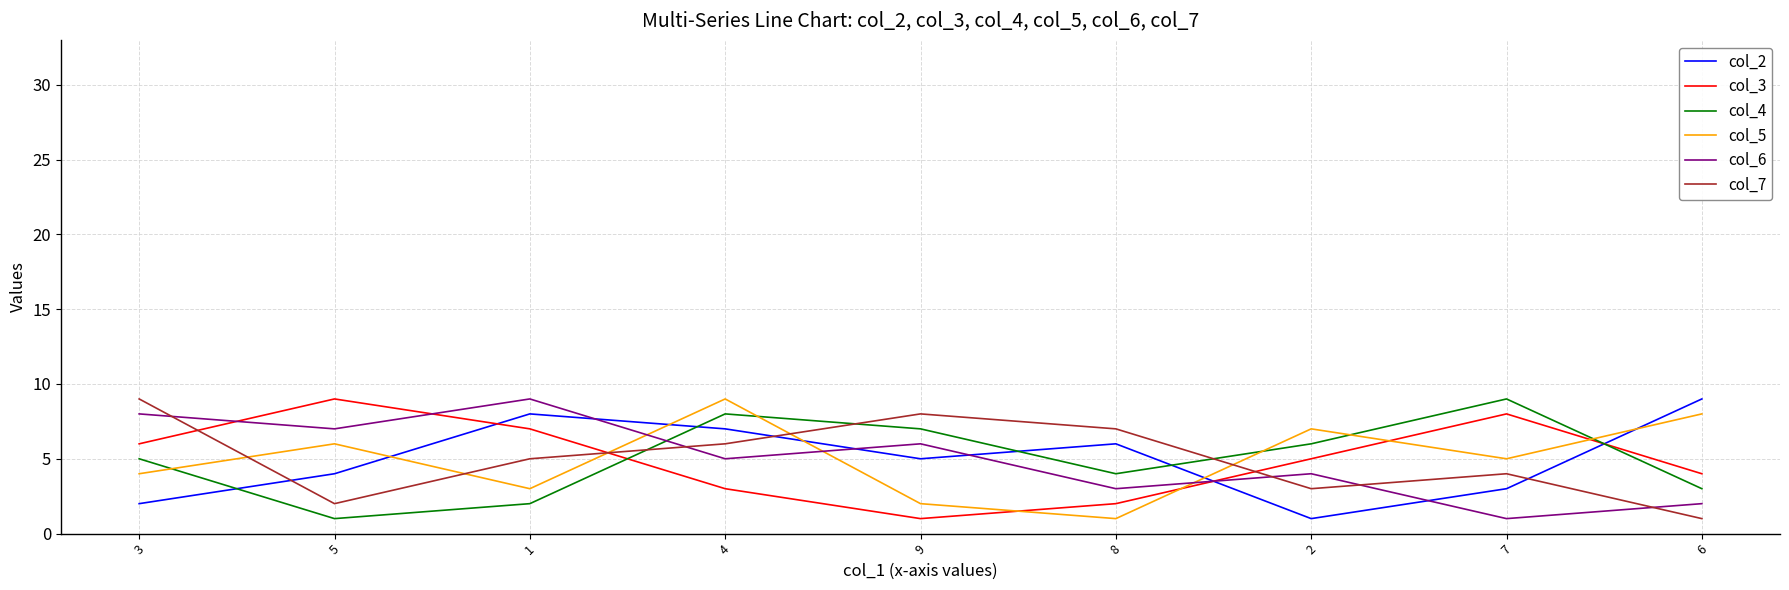

Is the value of col_3 at 6 greater than the value of col_5 at 7?

No